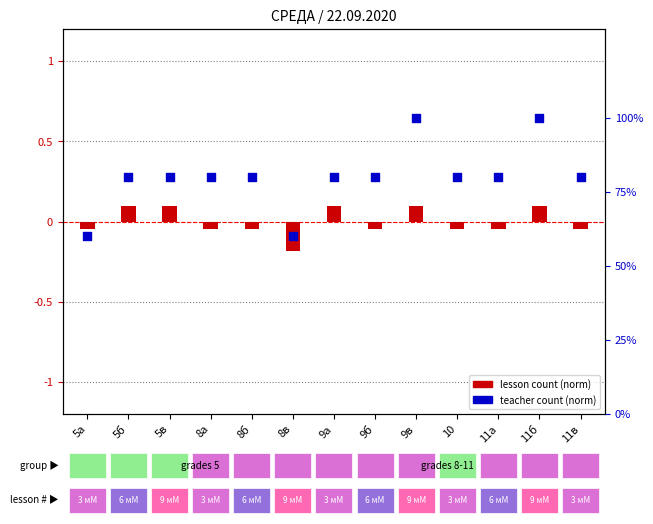

What are all the series names shown in the legend?

lesson count (norm), teacher count (norm)